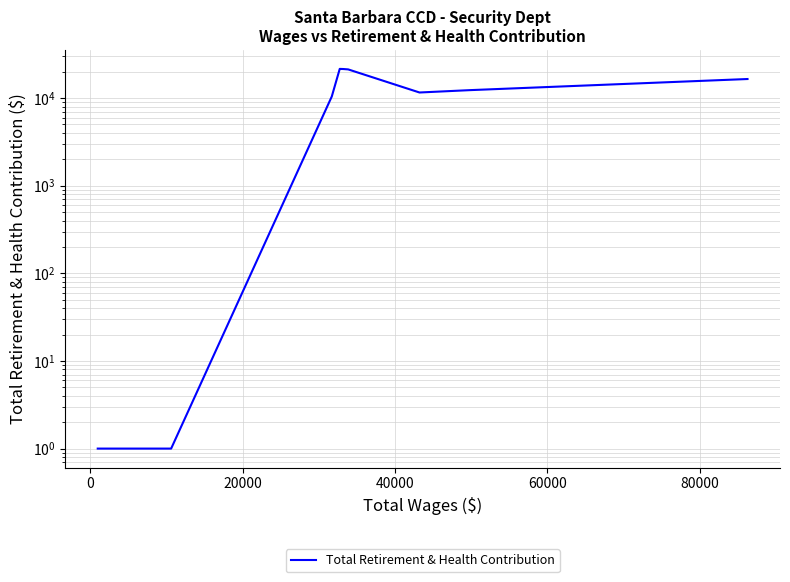

How many interior local valleys (lower than both neighbors) does the data have?

1